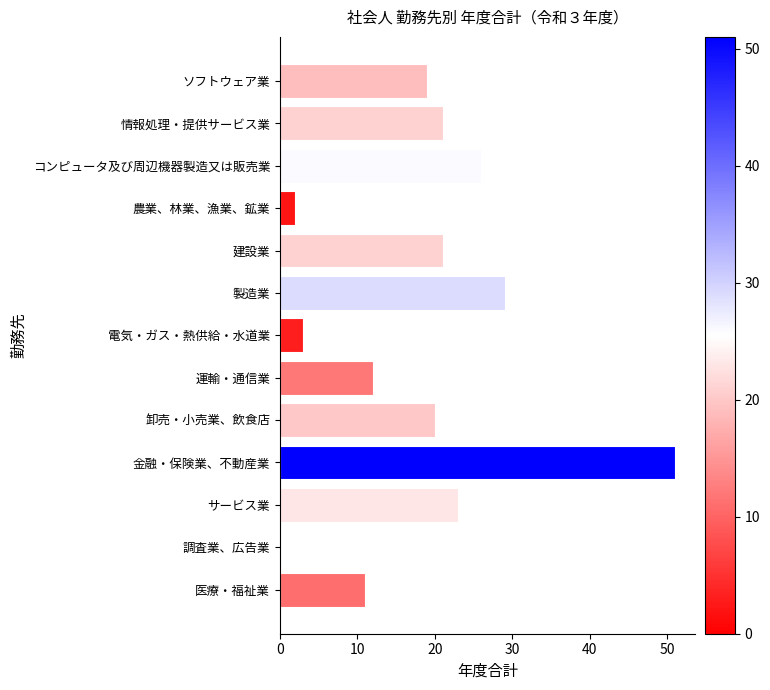

What is the change in value from 建設業 to 調査業、広告業?

-21